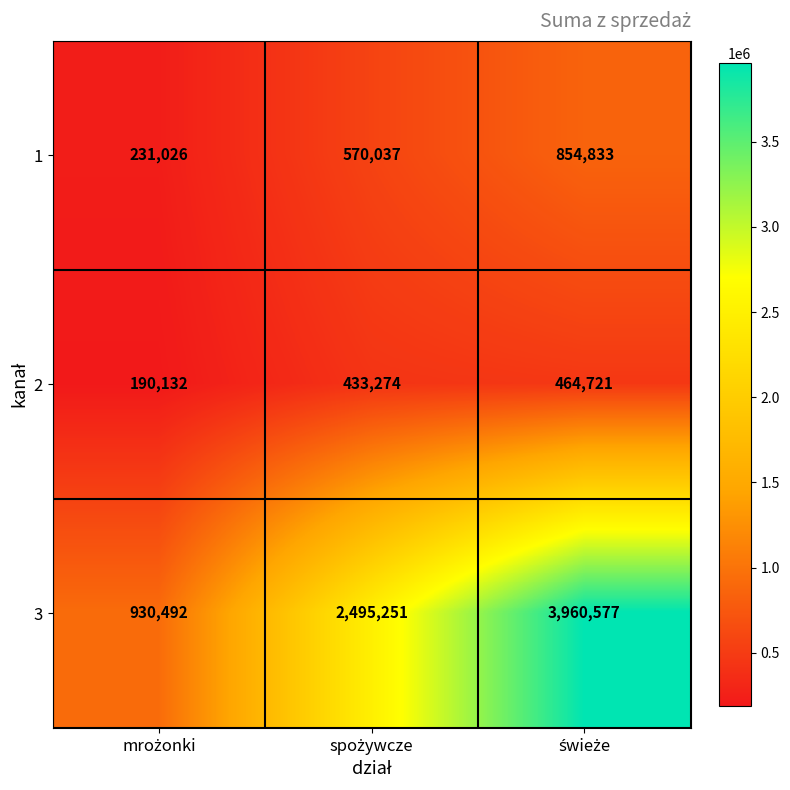

What is the minimum value shown in the chart?

190132